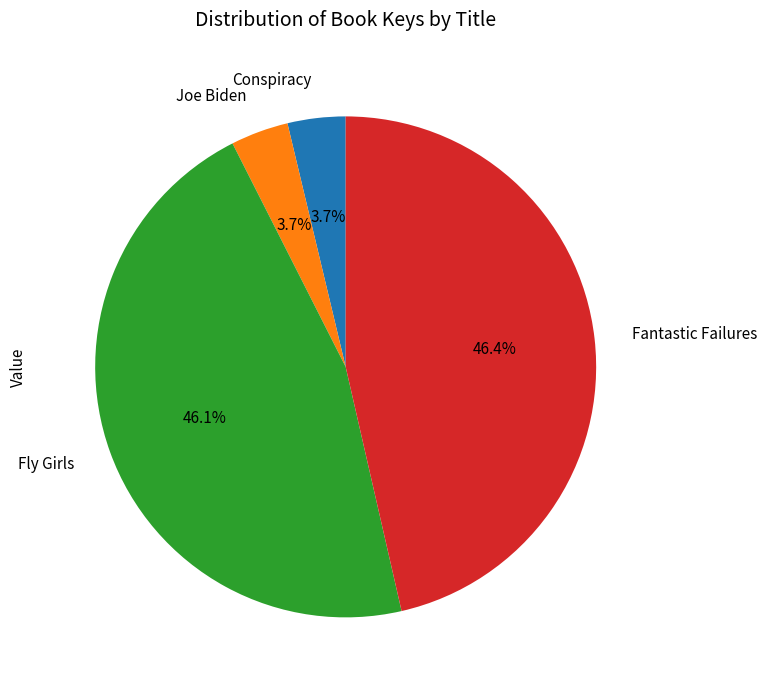

How many slices are in this pie chart?

4